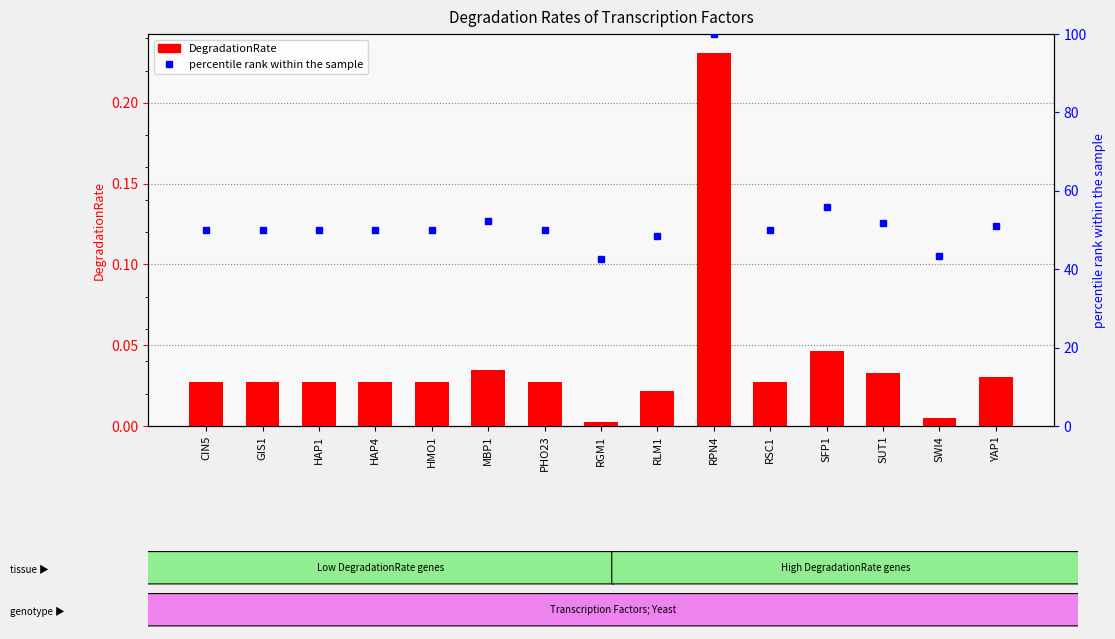

Is it true that percentile rank within the sample equals 69.9 at HMO1?

False